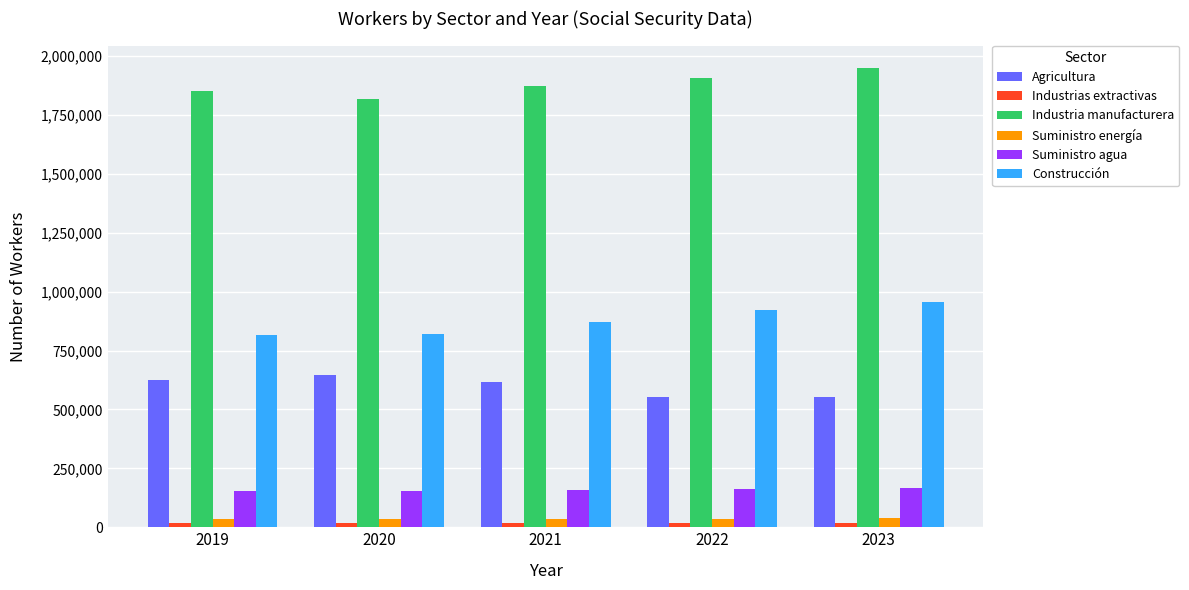

What is the spread (max minus min) of values at 2021?

1853013